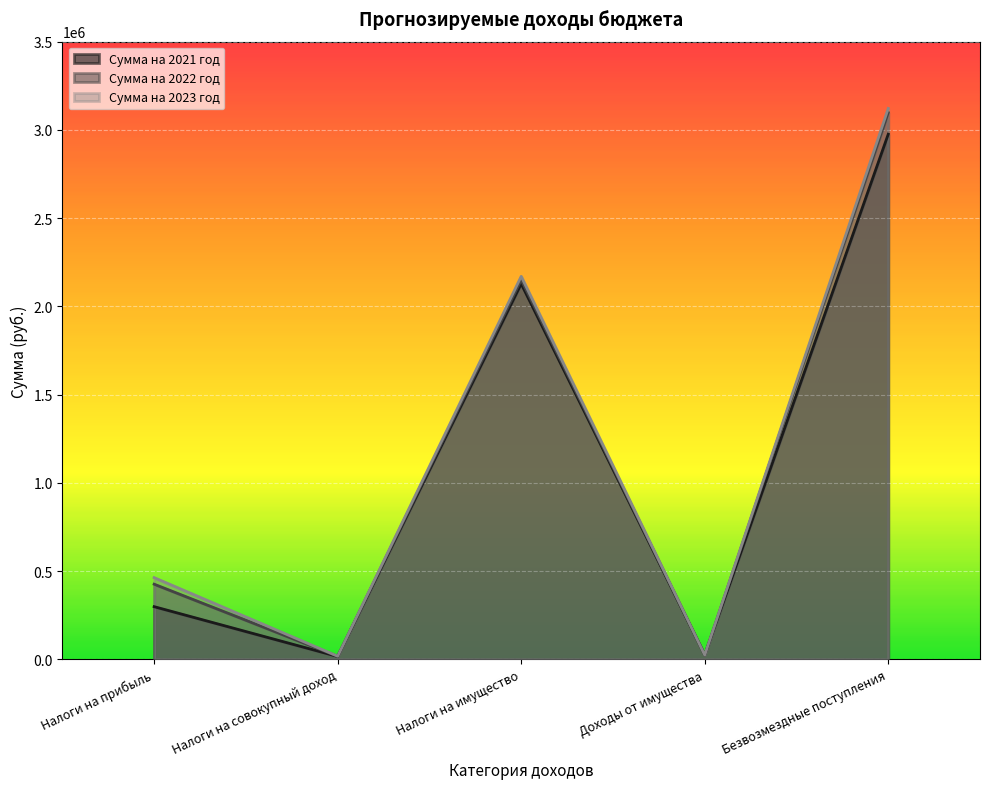

Which series has the widest spread of values?

Сумма на 2023 год